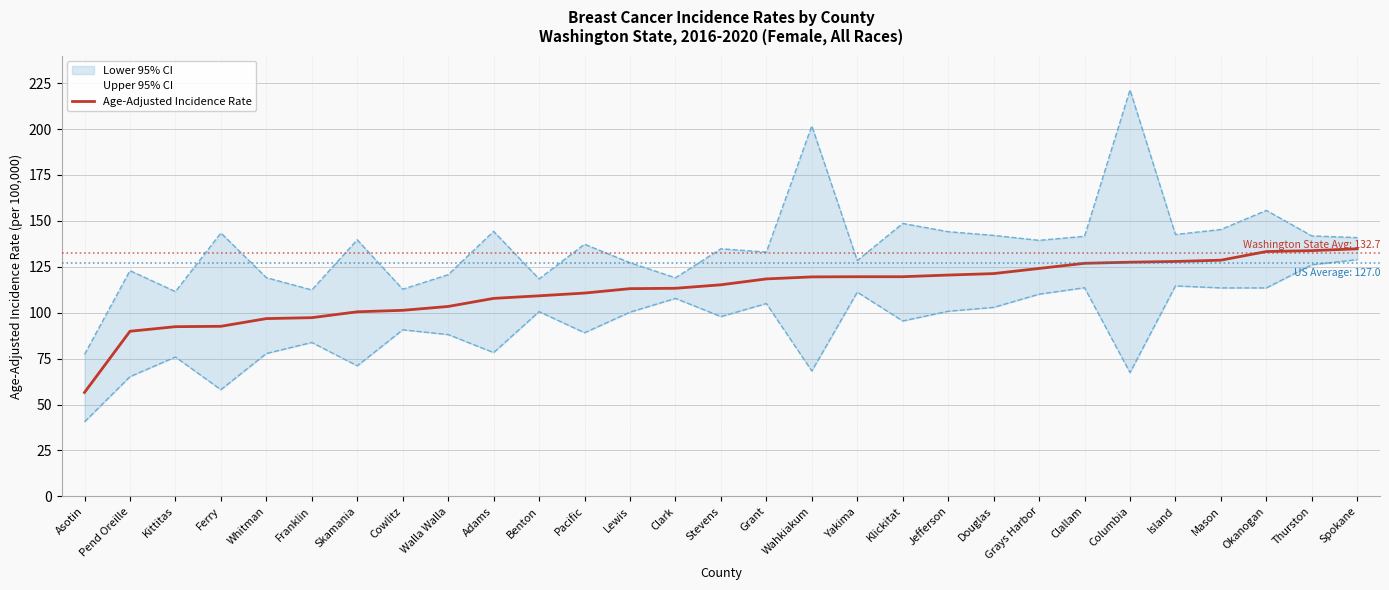

True or false: the data shows 118.4 at Grant.

True